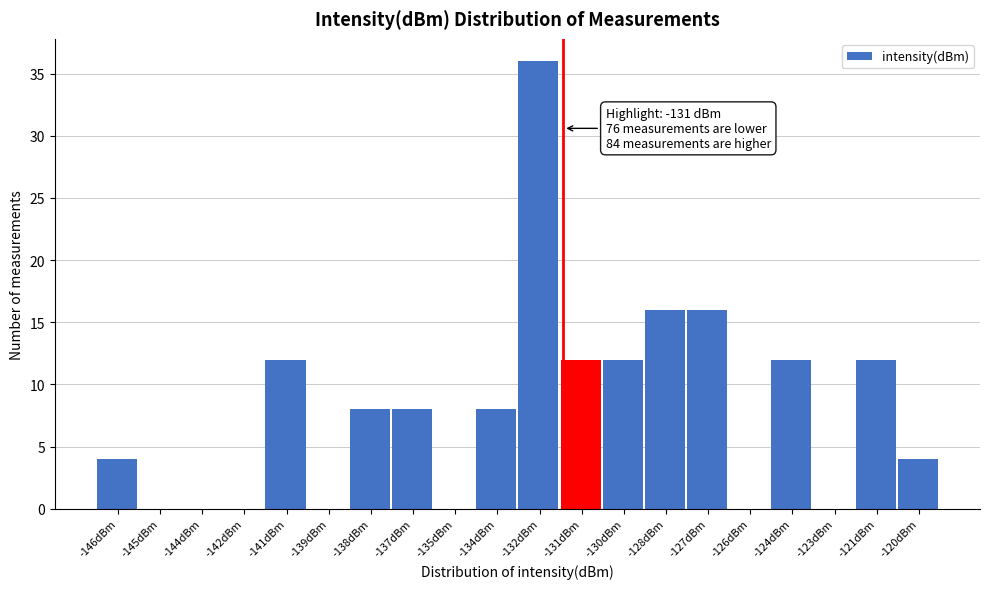

Reading left to right, list all the values displayed in this chart.

-146dBm=4	-145dBm=0	-144dBm=0	-142dBm=0	-141dBm=12	-139dBm=0	-138dBm=8	-137dBm=8	-135dBm=0	-134dBm=8	-132dBm=36	-131dBm=12	-130dBm=12	-128dBm=16	-127dBm=16	-126dBm=0	-124dBm=12	-123dBm=0	-121dBm=12	-120dBm=4